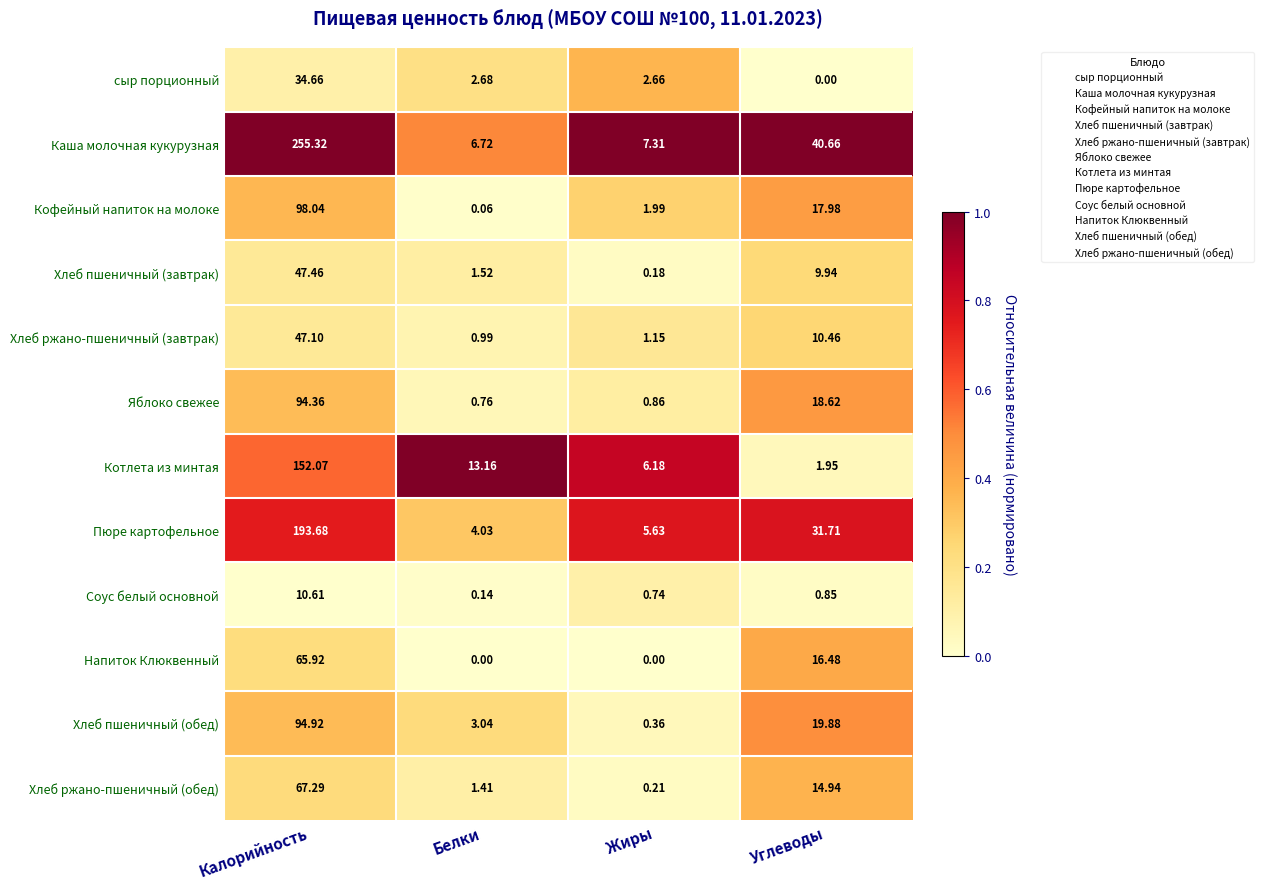

At which category is the sum across all series the highest?

Калорийность